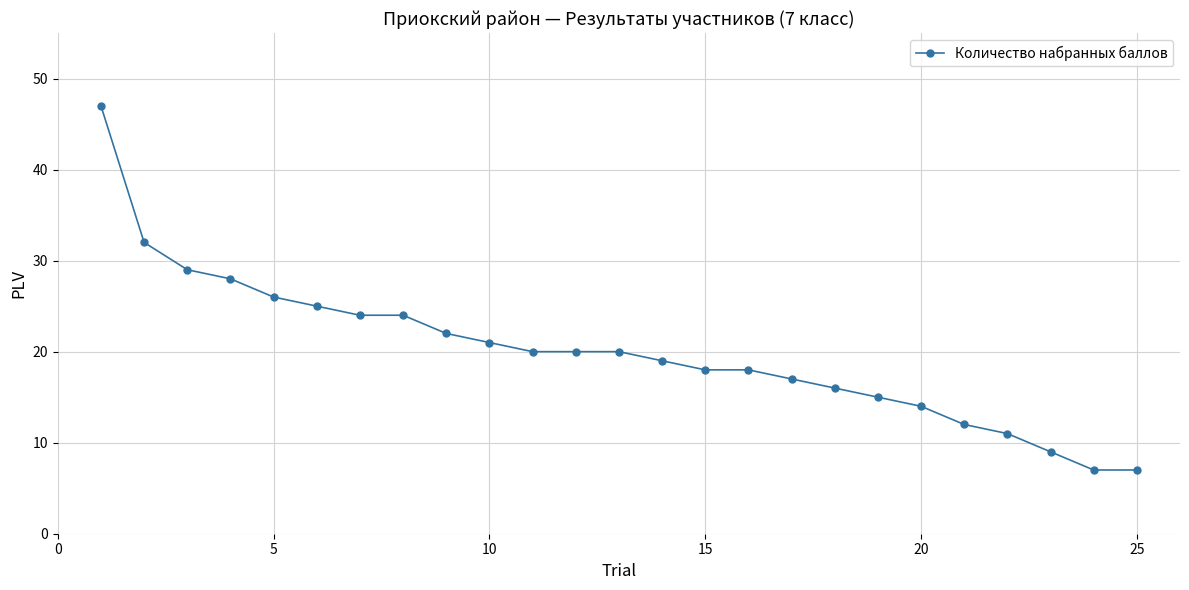

What is the sum of all values?

501